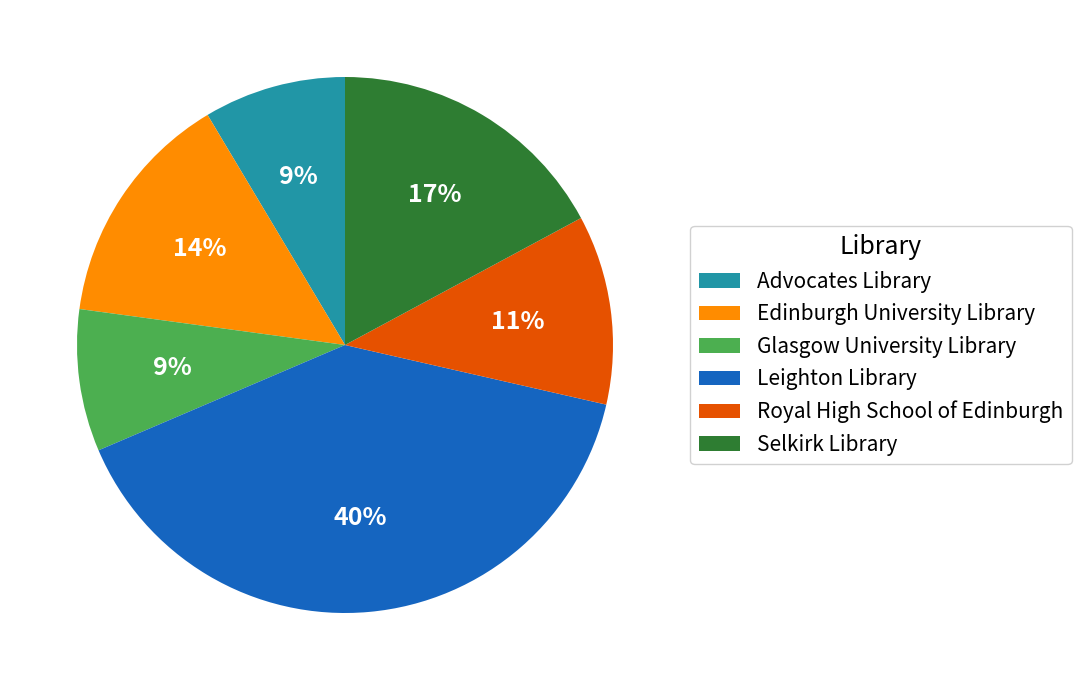

Which category has the biggest portion of the pie?

Leighton Library